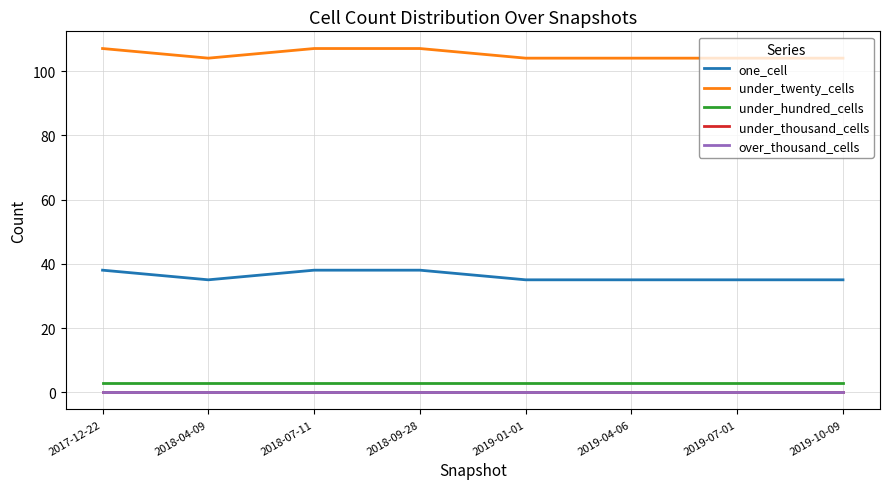

Does the chart have visible grid lines?

Yes